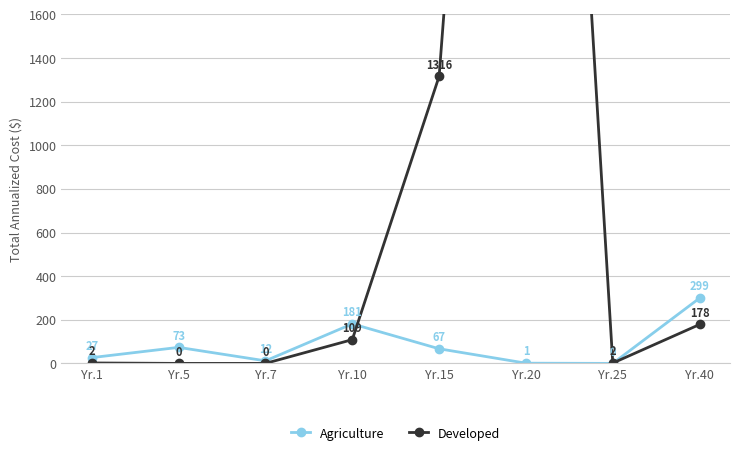

At which category is the sum across all series the highest?

Yr.20